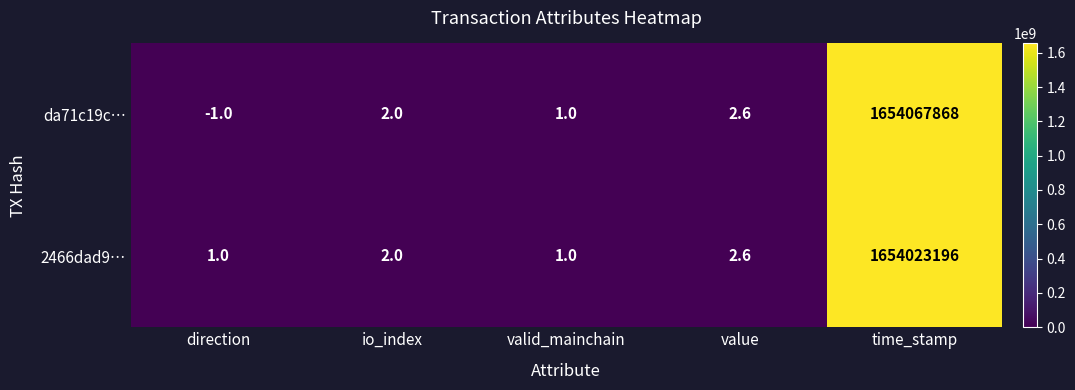

What is the average value of the da71c19c… series?

330813574.5